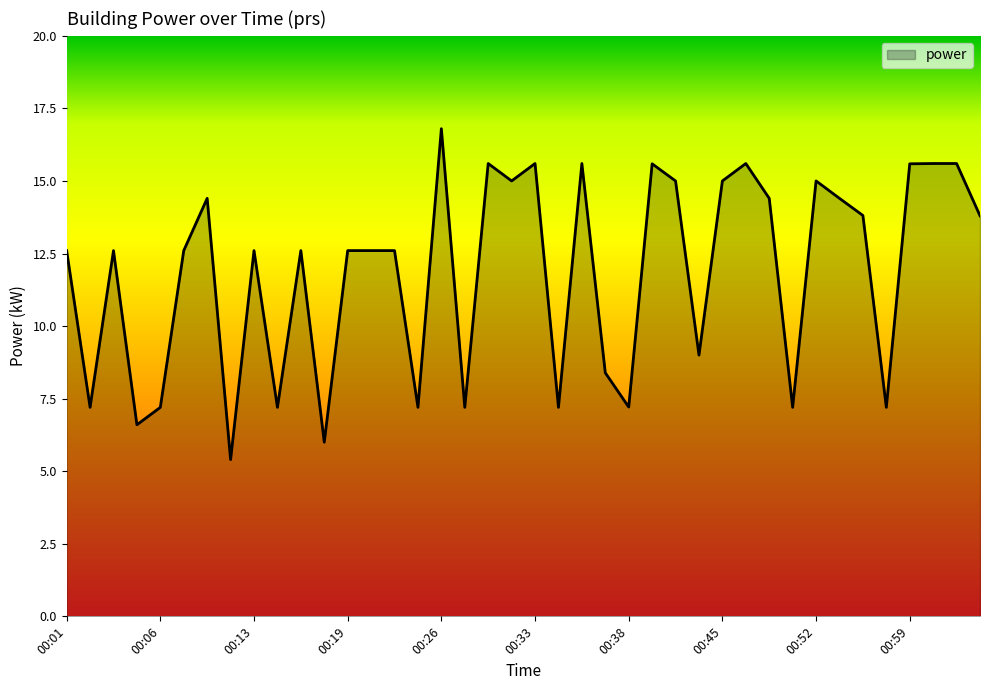

What is the greatest value displayed?

16.8